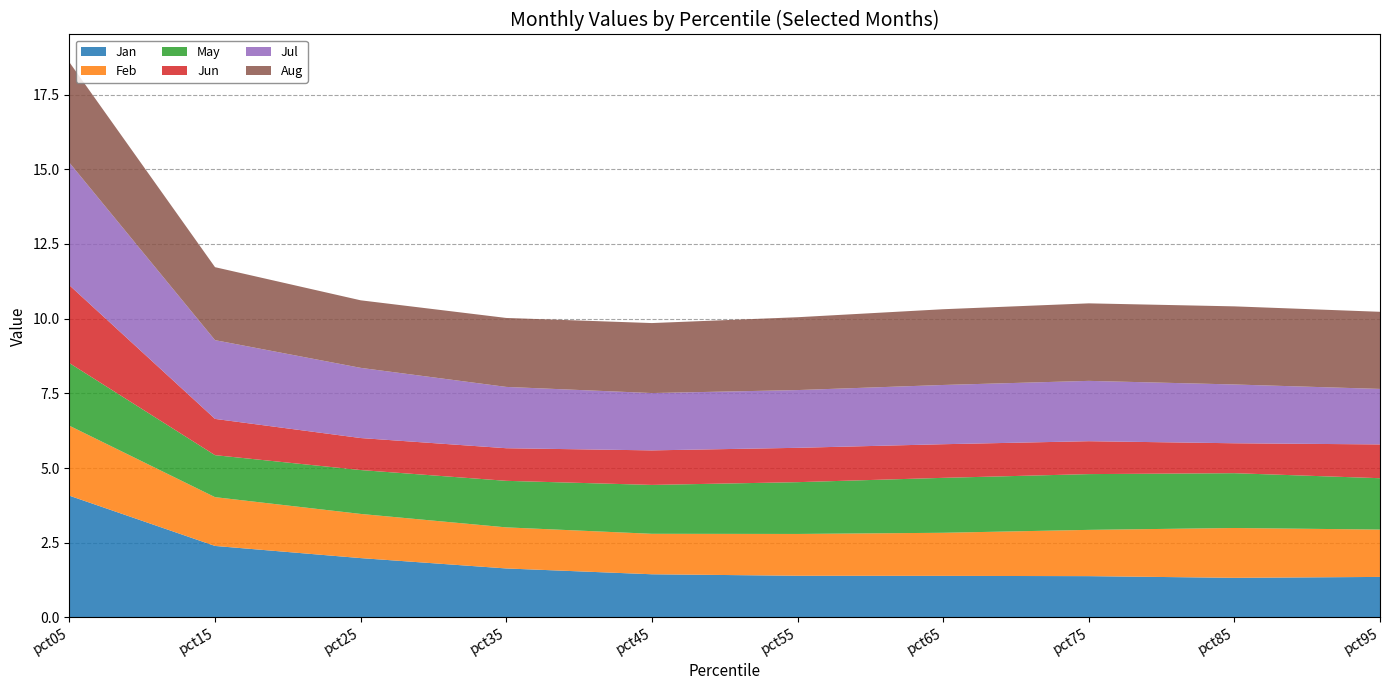

Reading left to right, transcribe all the data shown in this chart.

Jan: 4.1	2.4	2.0	1.6	1.4	1.4	1.4	1.4	1.3	1.4
Feb: 2.3	1.6	1.5	1.4	1.4	1.4	1.4	1.5	1.7	1.6
May: 2.1	1.4	1.5	1.6	1.6	1.7	1.8	1.9	1.8	1.7
Jun: 2.6	1.2	1.1	1.1	1.2	1.1	1.1	1.1	1.0	1.1
Jul: 4.1	2.6	2.3	2.1	1.9	1.9	2.0	2.0	2.0	1.9
Aug: 3.4	2.4	2.3	2.3	2.3	2.4	2.5	2.6	2.6	2.6